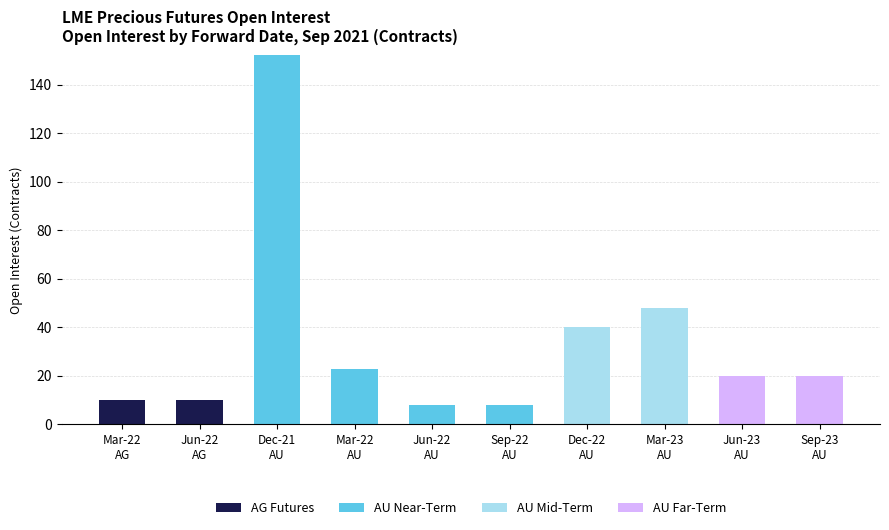

What is the highest value of the AG Futures series?

10